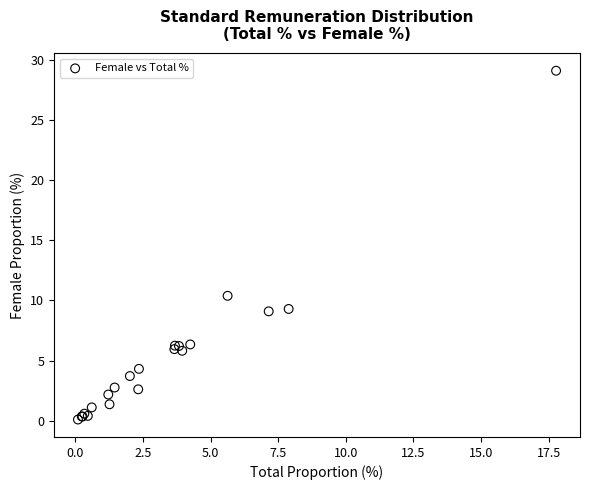

What Y value in the scatter plot is closest to 14?

10.4